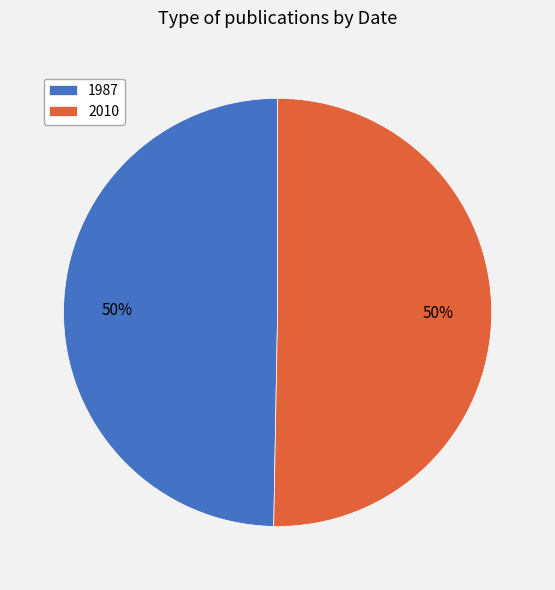

The 1987 slice represents 50% of the pie. True or false?

True